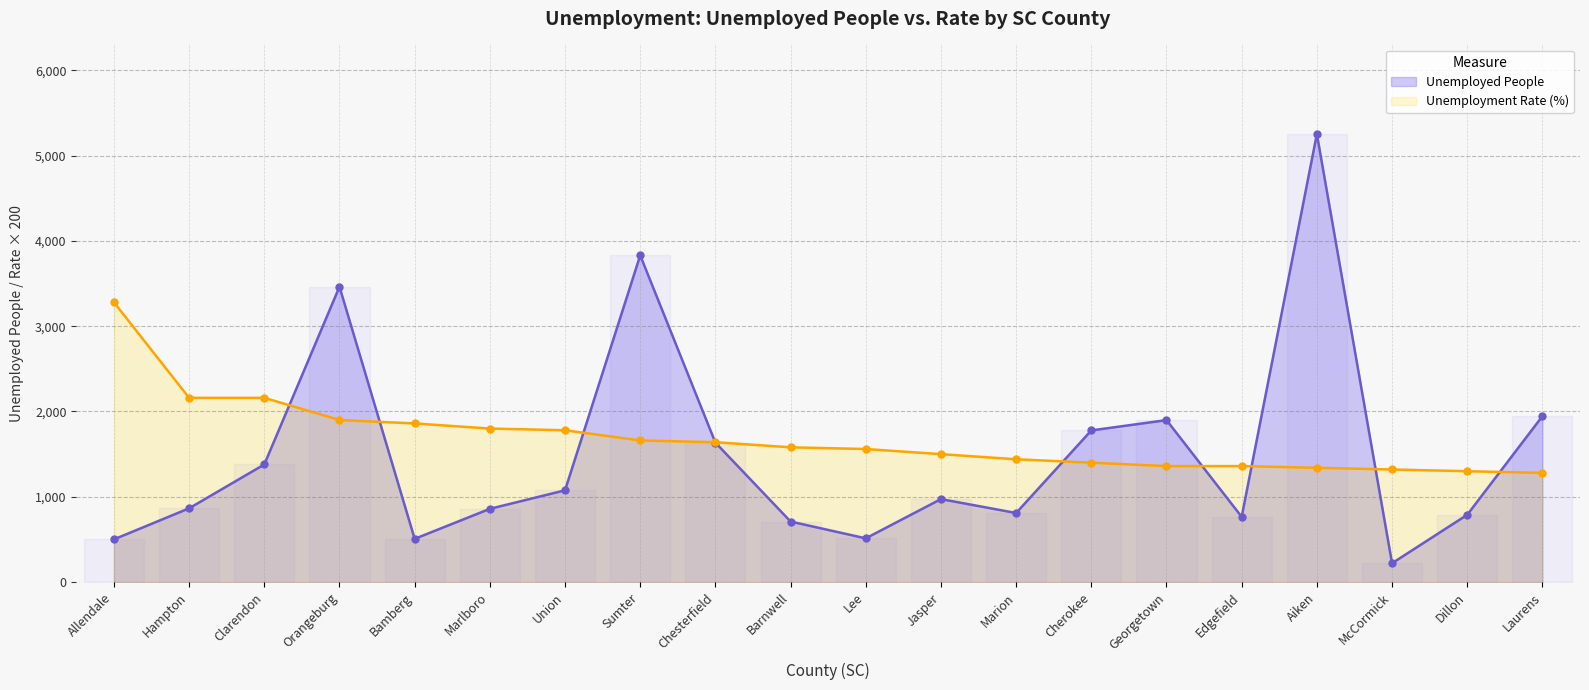

What is the highest value of the Unemployment Rate (%) series?

3280.0